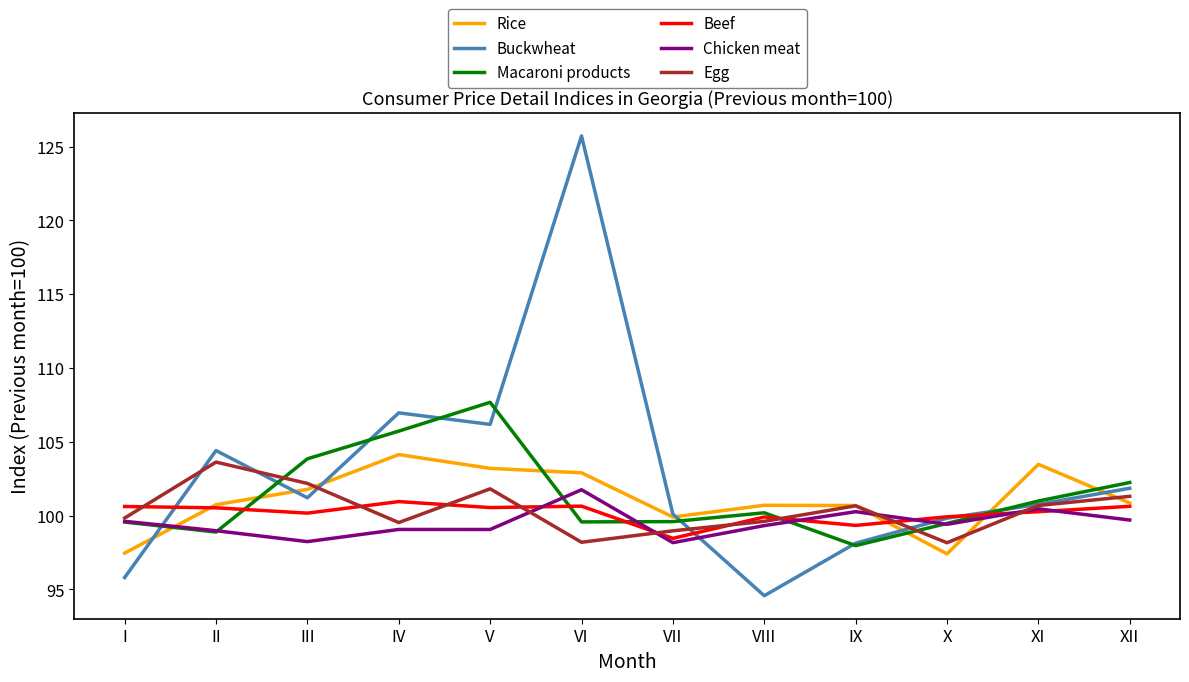

At which label does Egg reach its peak?

II